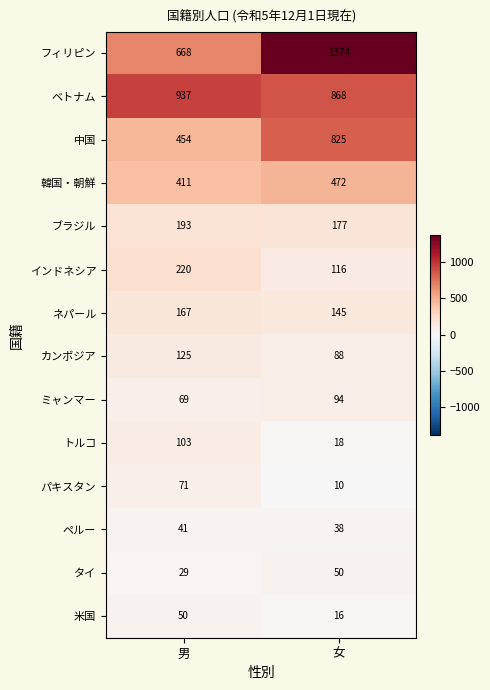

The value of ベトナム at 女 is 330. True or false?

False